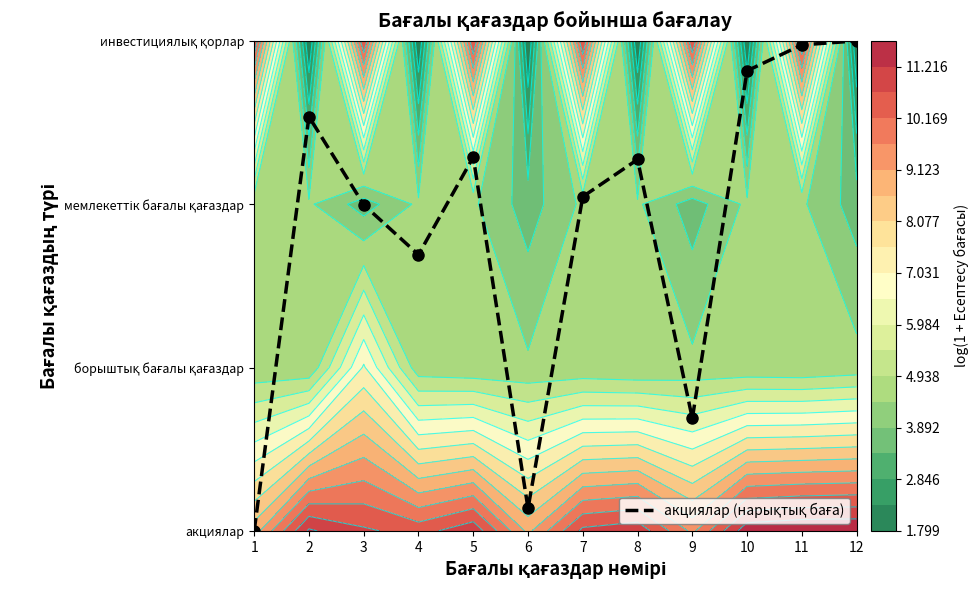

Is it true that the value at 10 is 2.8?

True